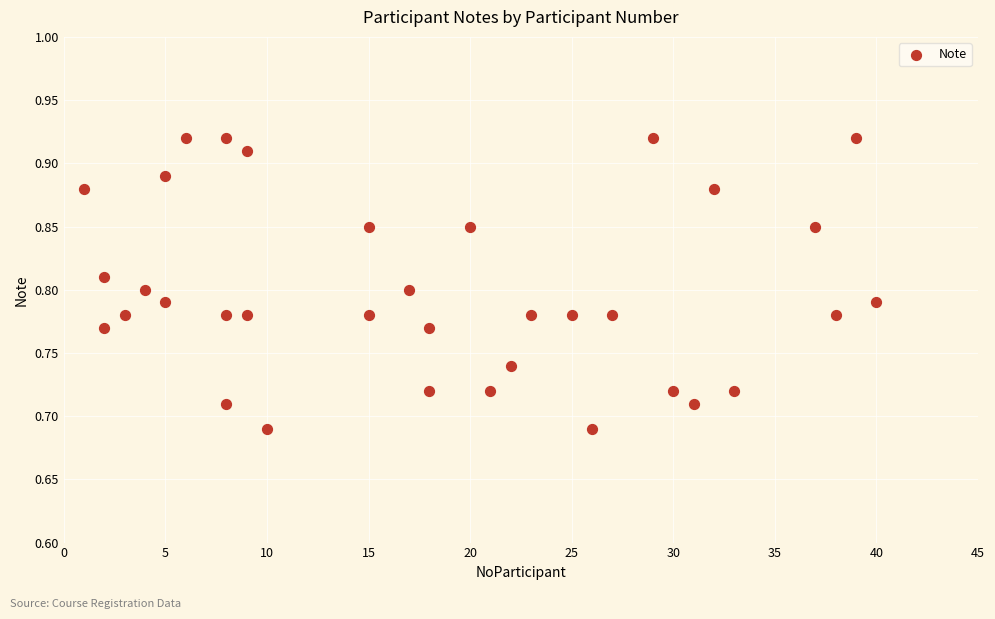

What is the range of X values (max minus min)?

39.0